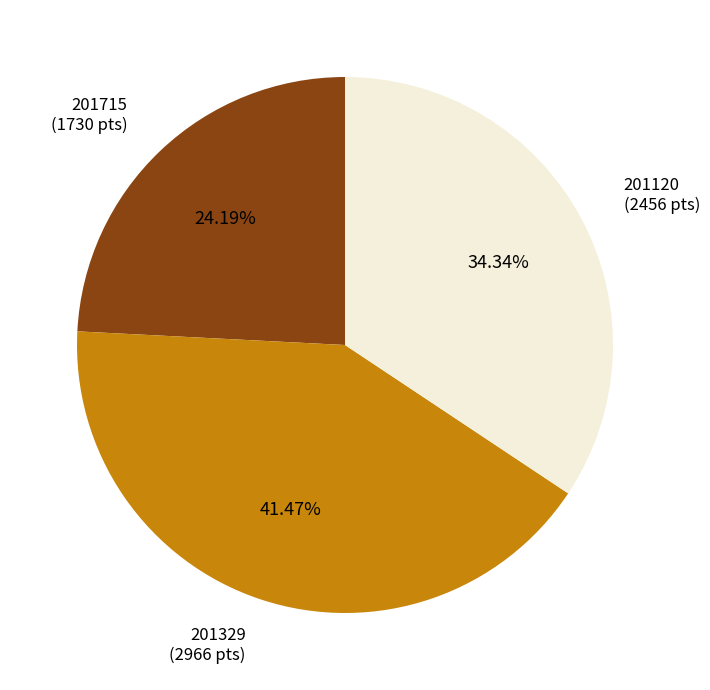

What portion of the pie excludes 201329?

58.5%